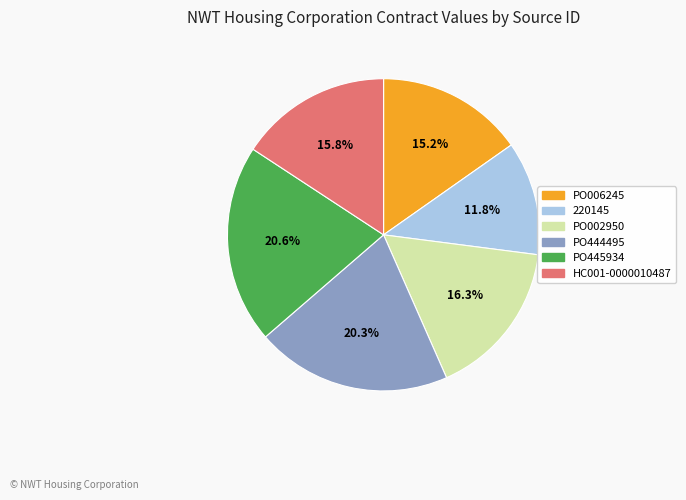

How many slices are in this pie chart?

6